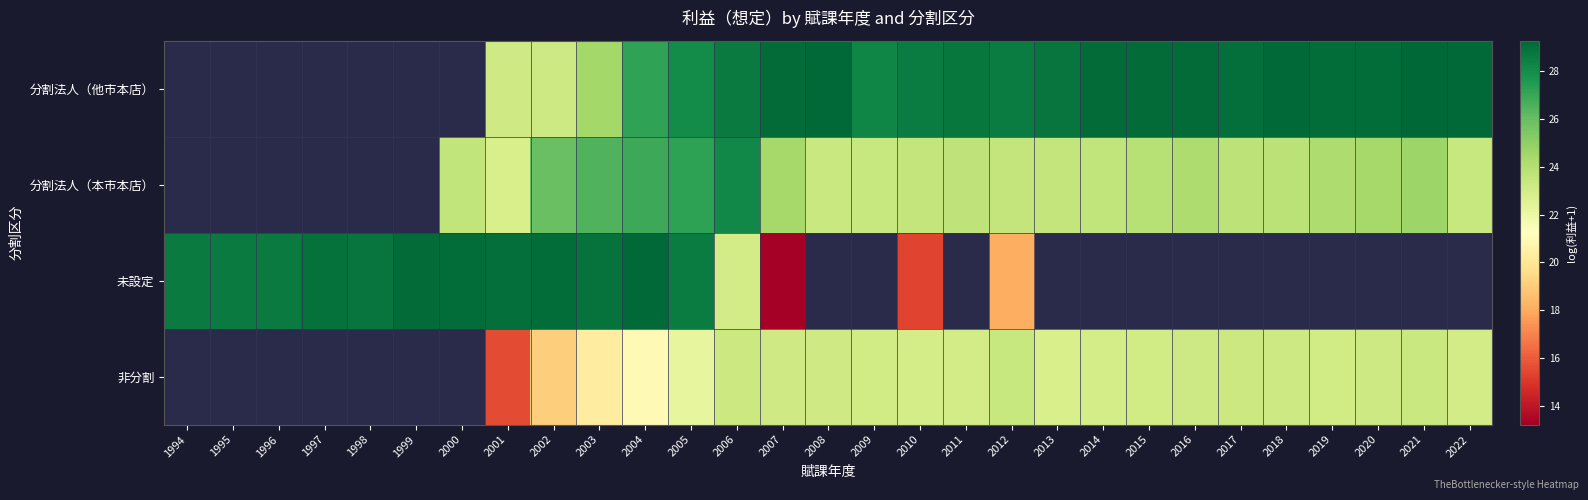

What is the difference between the 未設定 values at 2003 and 1997?

0.1